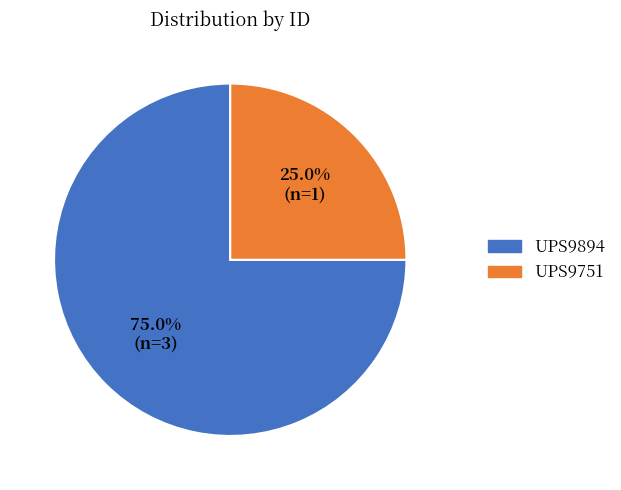

To the nearest percent, what is the average slice percentage?

50%